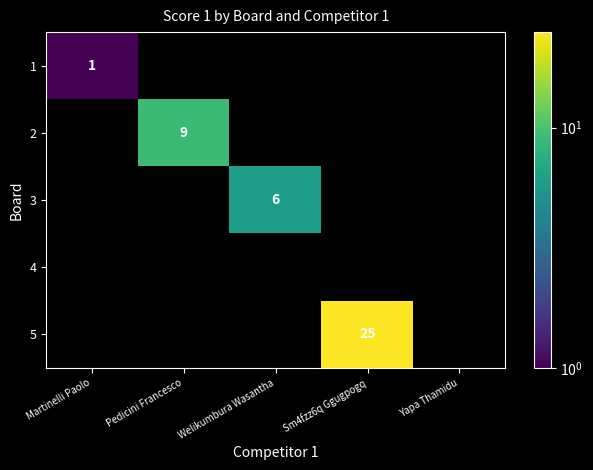

Is it true that 3 equals 6 at Welikumbura Wasantha?

True